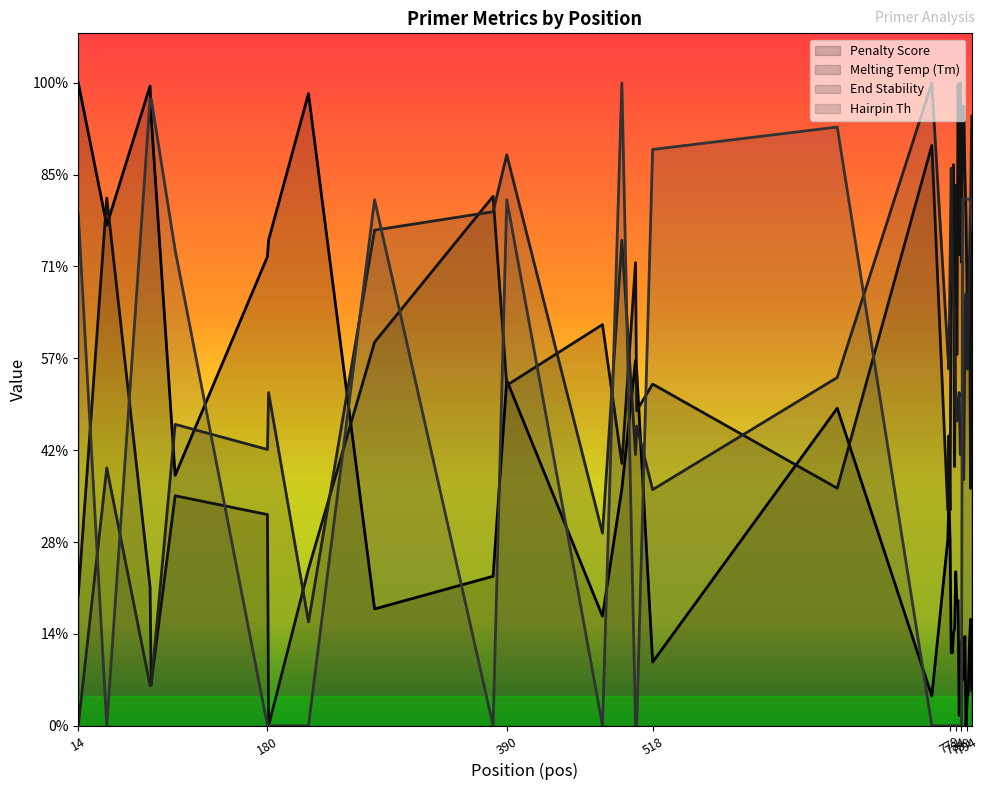

What is the value of the pen point at the 10th from the left?

15.1